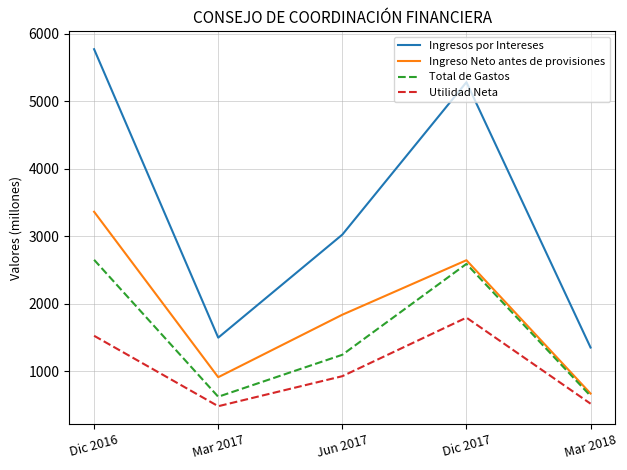

In Utilidad Neta, how many points are lower than both neighbors (excluding endpoints)?

1